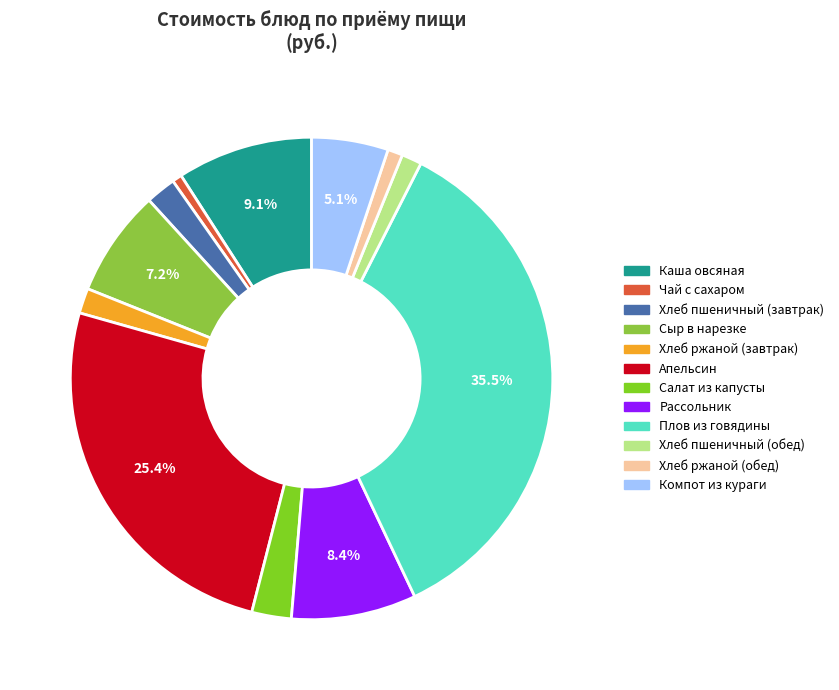

How many slices are in this pie chart?

12